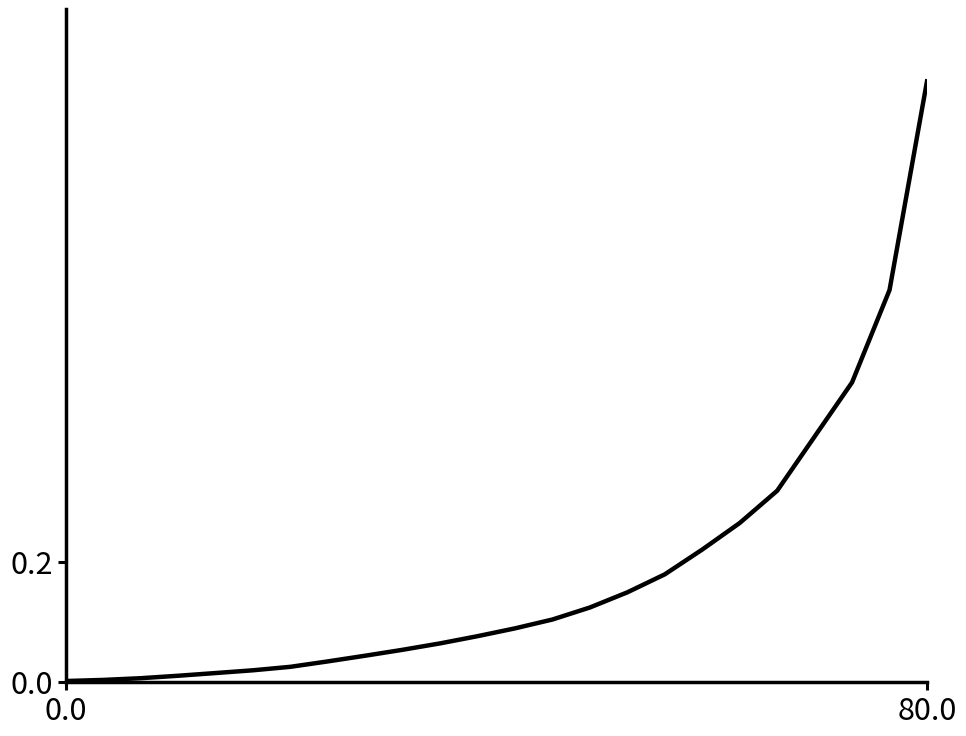

What is the difference between the maximum and minimum values?

1.0